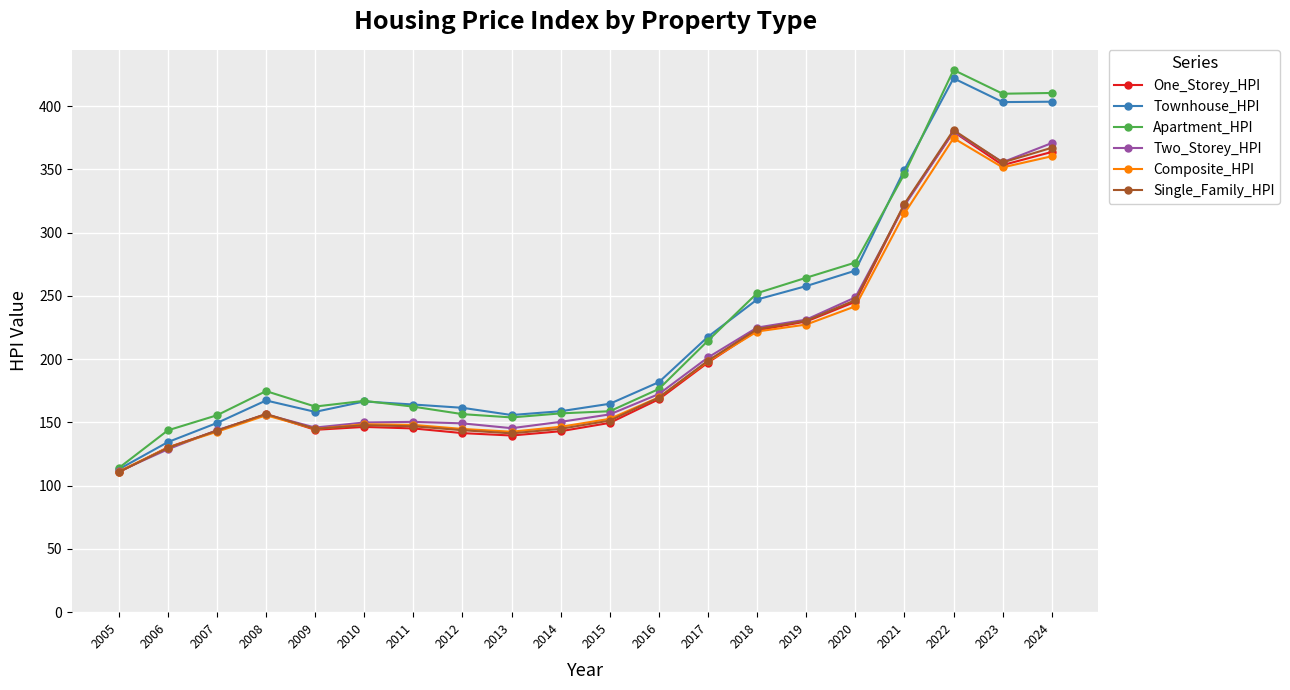

Is it true that One_Storey_HPI equals 222.7 at 2018?

True